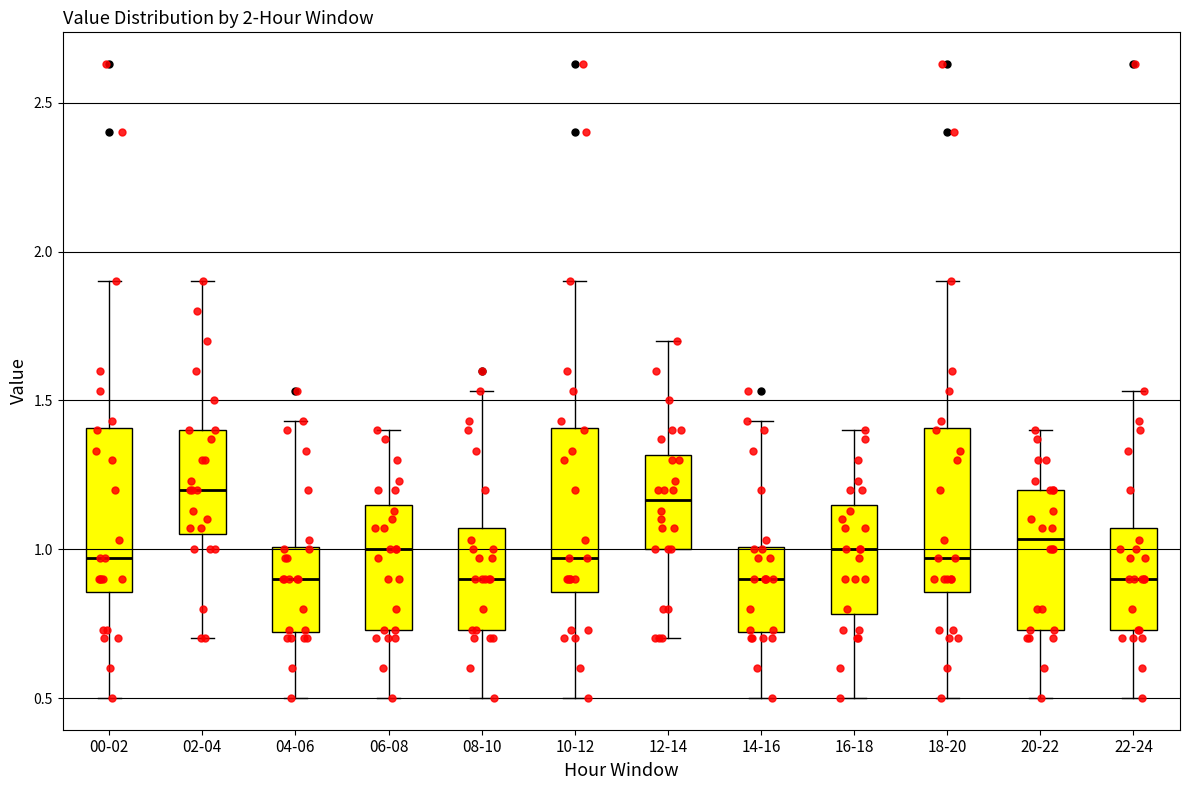

Reading left to right, read every box against the y-axis: the position of its median line, the range the box covers, and the ends of its whiskers. The values are not printed on the chart, so give them approximately, as read against the axis.

00-02: median 0.95, box 0.85 to 1.40, whiskers 0.50 to 1.90
02-04: median 1.20, box 1.05 to 1.40, whiskers 0.70 to 1.90
04-06: median 0.90, box 0.70 to 1.00, whiskers 0.50 to 1.45
06-08: median 1.00, box 0.75 to 1.15, whiskers 0.50 to 1.40
08-10: median 0.90, box 0.75 to 1.05, whiskers 0.50 to 1.55
10-12: median 0.95, box 0.85 to 1.40, whiskers 0.50 to 1.90
12-14: median 1.15, box 1.00 to 1.30, whiskers 0.70 to 1.70
14-16: median 0.90, box 0.70 to 1.00, whiskers 0.50 to 1.45
16-18: median 1.00, box 0.80 to 1.15, whiskers 0.50 to 1.40
18-20: median 0.95, box 0.85 to 1.40, whiskers 0.50 to 1.90
20-22: median 1.05, box 0.75 to 1.20, whiskers 0.50 to 1.40
22-24: median 0.90, box 0.75 to 1.05, whiskers 0.50 to 1.55